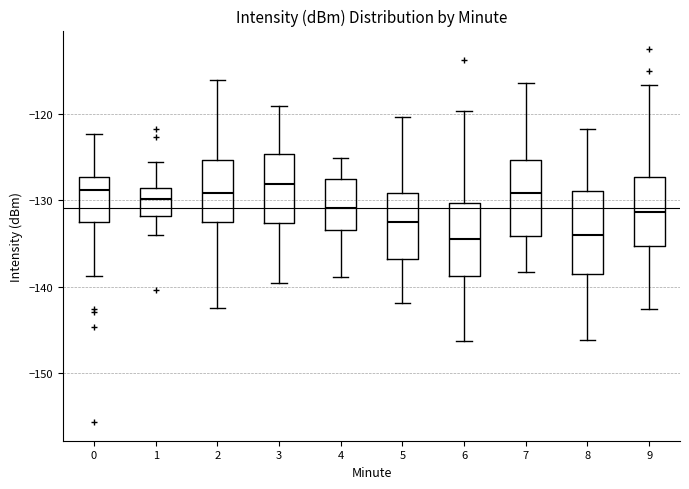

Where is the upper edge of the box at x = 0 on the y-axis? The values are not printed on the chart, so give them approximately, as read against the axis.

-127